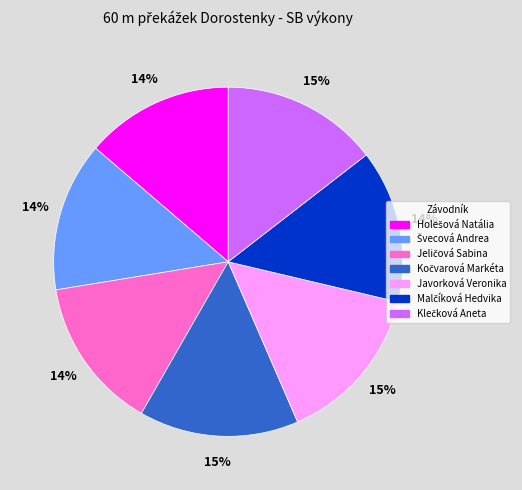

The Javorková Veronika slice represents 15% of the pie. True or false?

True